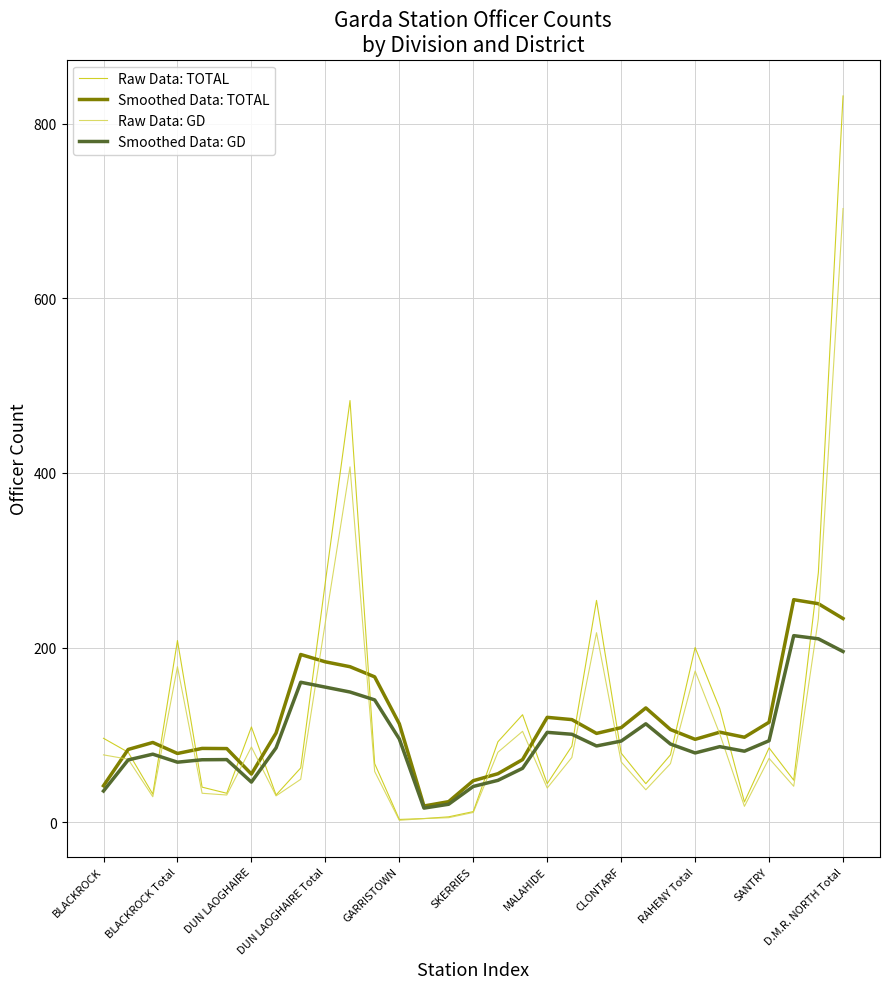

What is the highest value of the Smoothed Data: GD series?

213.6